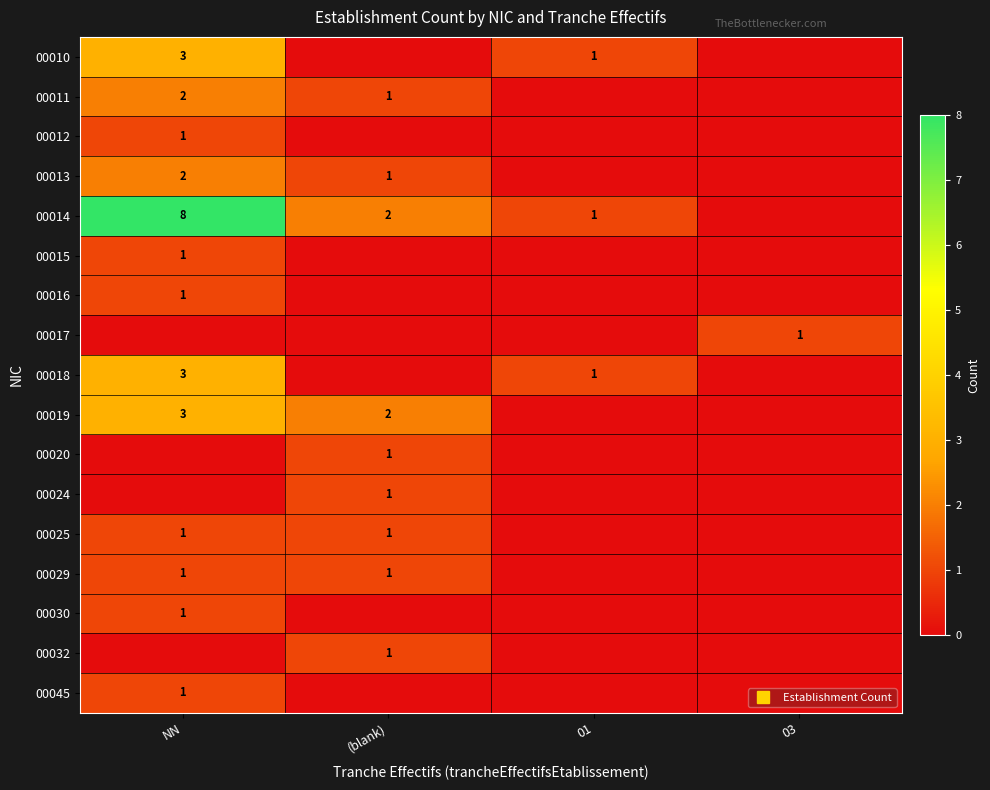

True or false: 00030 has a value of 1 at 03.

False